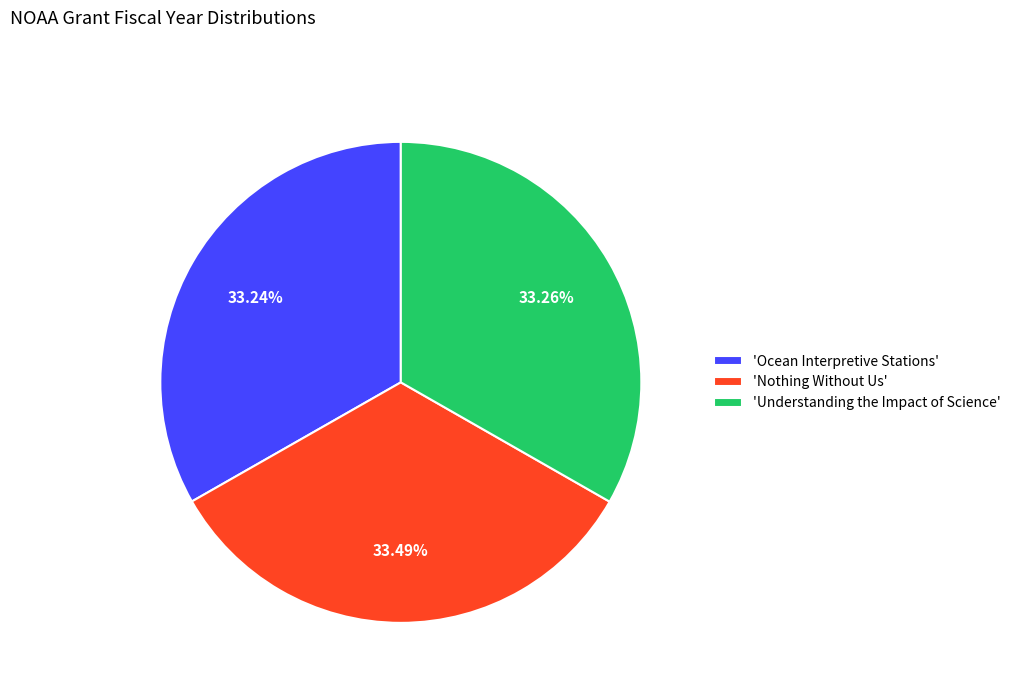

Is the sum of 'Ocean Interpretive Stations' and 'Understanding the Impact of Science' greater than half?

Yes